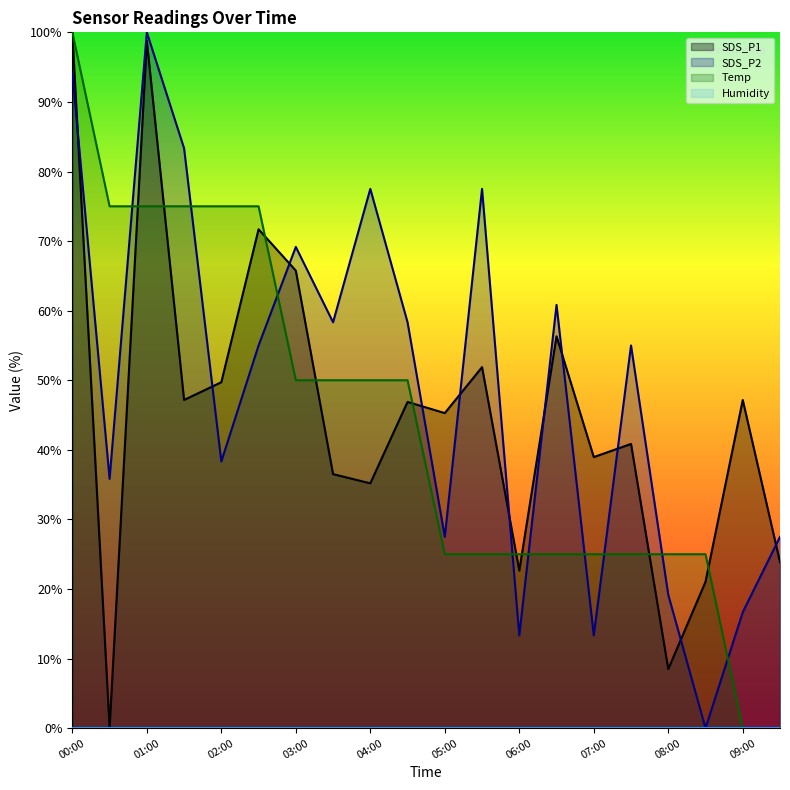

Reading left to right, extract all data points from this chart.

SDS_P1: 100.0	0.0	98.8	47.2	49.7	71.7	65.8	36.5	35.2	46.9	45.3	51.9	22.6	56.3	39.0	40.8	8.5	21.0	47.2	23.9
SDS_P2: 94.2	35.8	100.0	83.3	38.3	55.0	69.2	58.3	77.5	58.3	27.5	77.5	13.3	60.8	13.3	55.0	19.2	0.0	16.7	27.5
Temp: 100.0	75.0	75.0	75.0	75.0	75.0	50.0	50.0	50.0	50.0	25.0	25.0	25.0	25.0	25.0	25.0	25.0	25.0	0.0	0.0